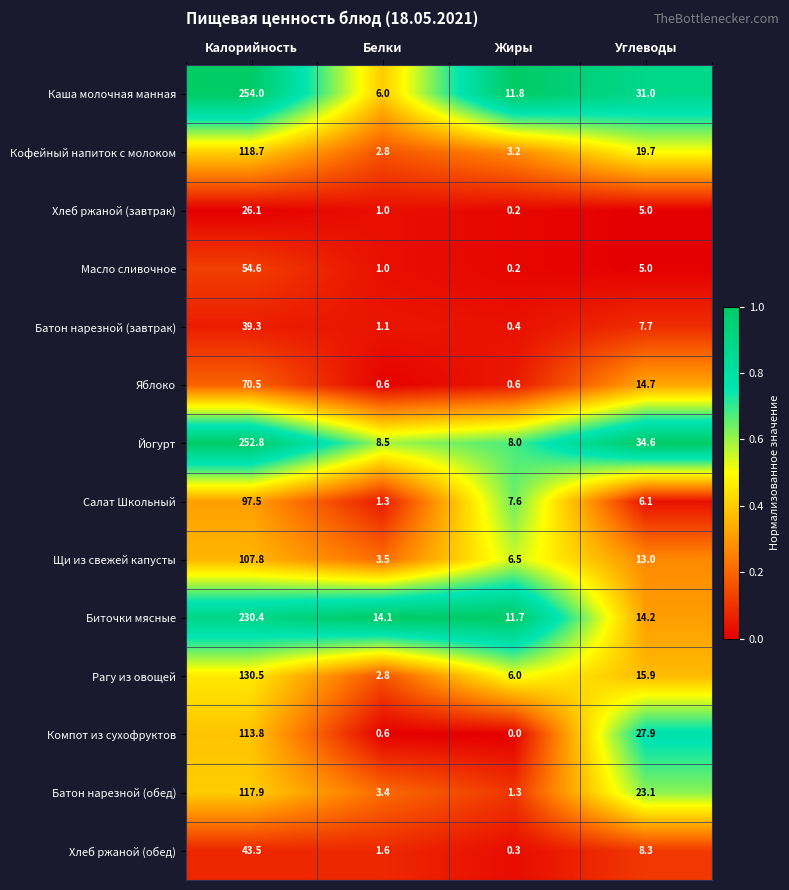

What is the difference between the maximum and minimum values in the Салат Школьный series?

96.2